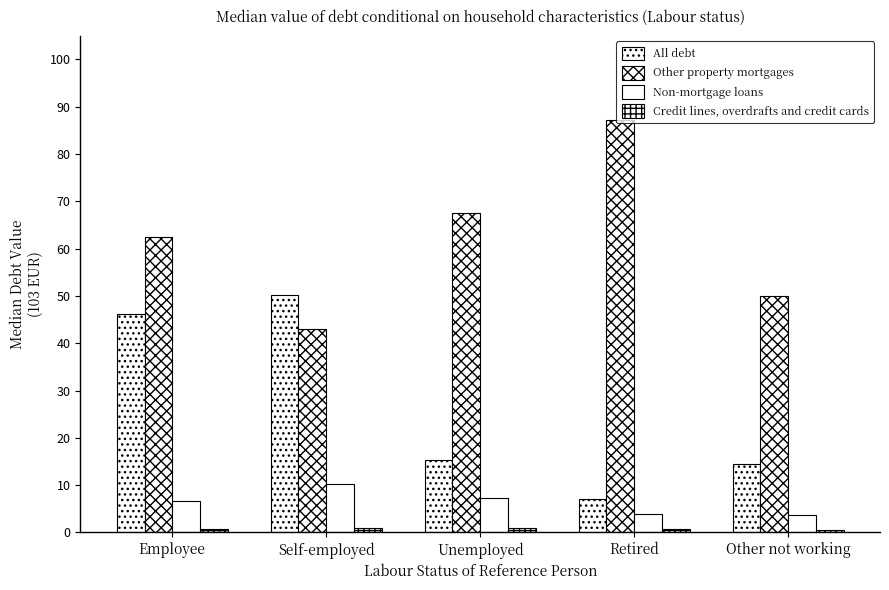

Reading left to right, what are all the values shown in this chart?

All debt: Employee=46.1	Self-employed=50.2	Unemployed=15.3	Retired=7.0	Other not working=14.5
Other property mortgages: Employee=62.5	Self-employed=43.0	Unemployed=67.5	Retired=87.2	Other not working=50.0
Non-mortgage loans: Employee=6.7	Self-employed=10.2	Unemployed=7.2	Retired=3.8	Other not working=3.7
Credit lines, overdrafts and credit cards: Employee=0.7	Self-employed=0.9	Unemployed=0.9	Retired=0.7	Other not working=0.5